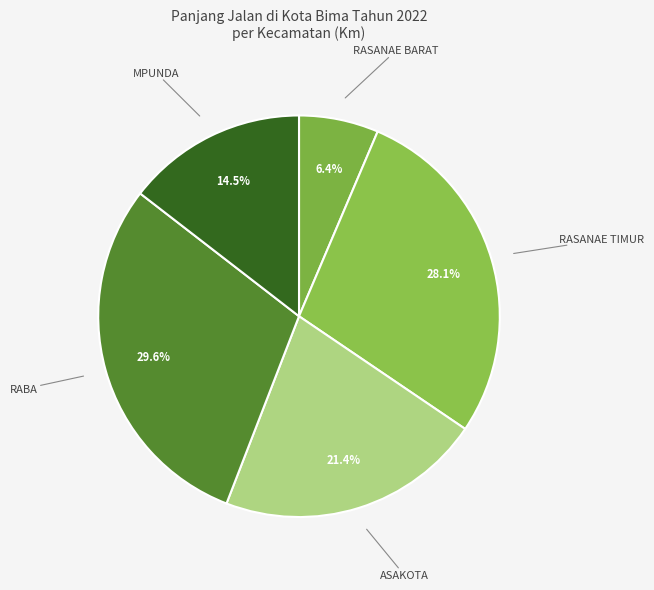

What is the largest slice in the pie chart?

RABA